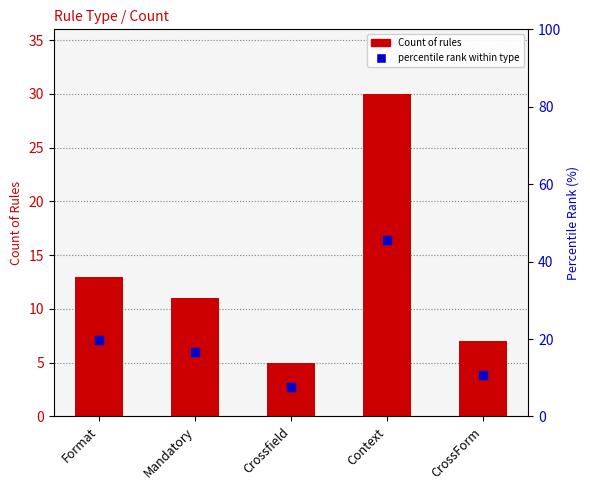

What are all the series names shown in the legend?

Count, percentile rank